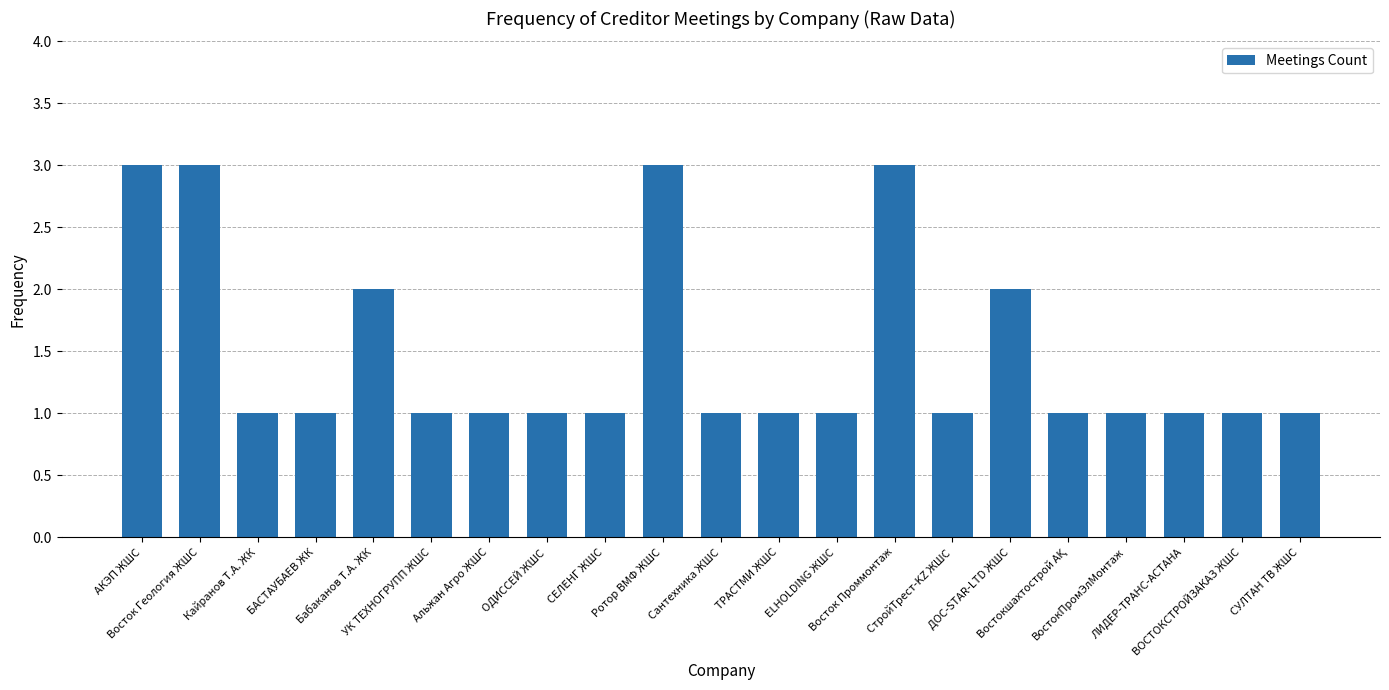

What is the maximum value shown in the chart?

3